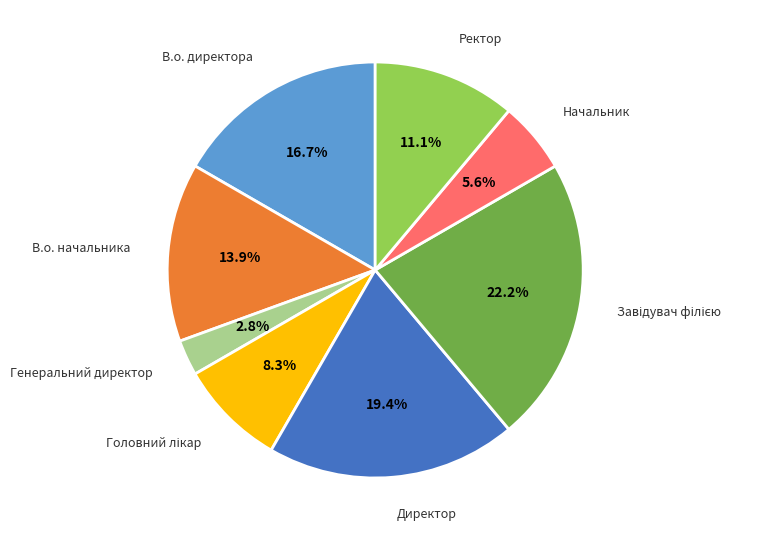

Is it true that Начальник is 6% of the pie?

True